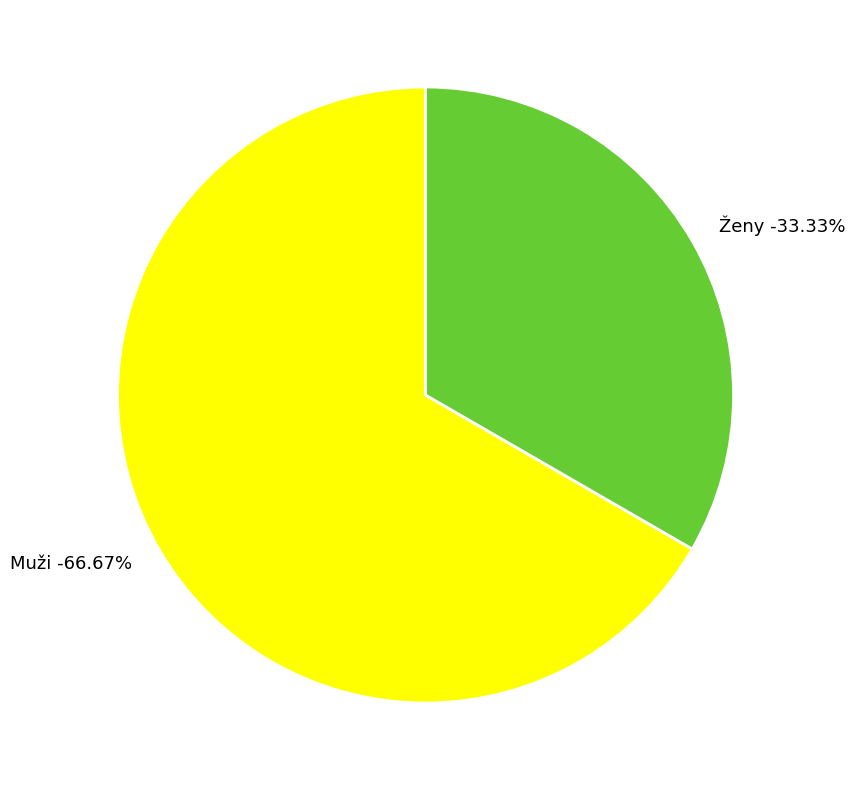

What percentage do Ženy and Muži together represent?

100.0%